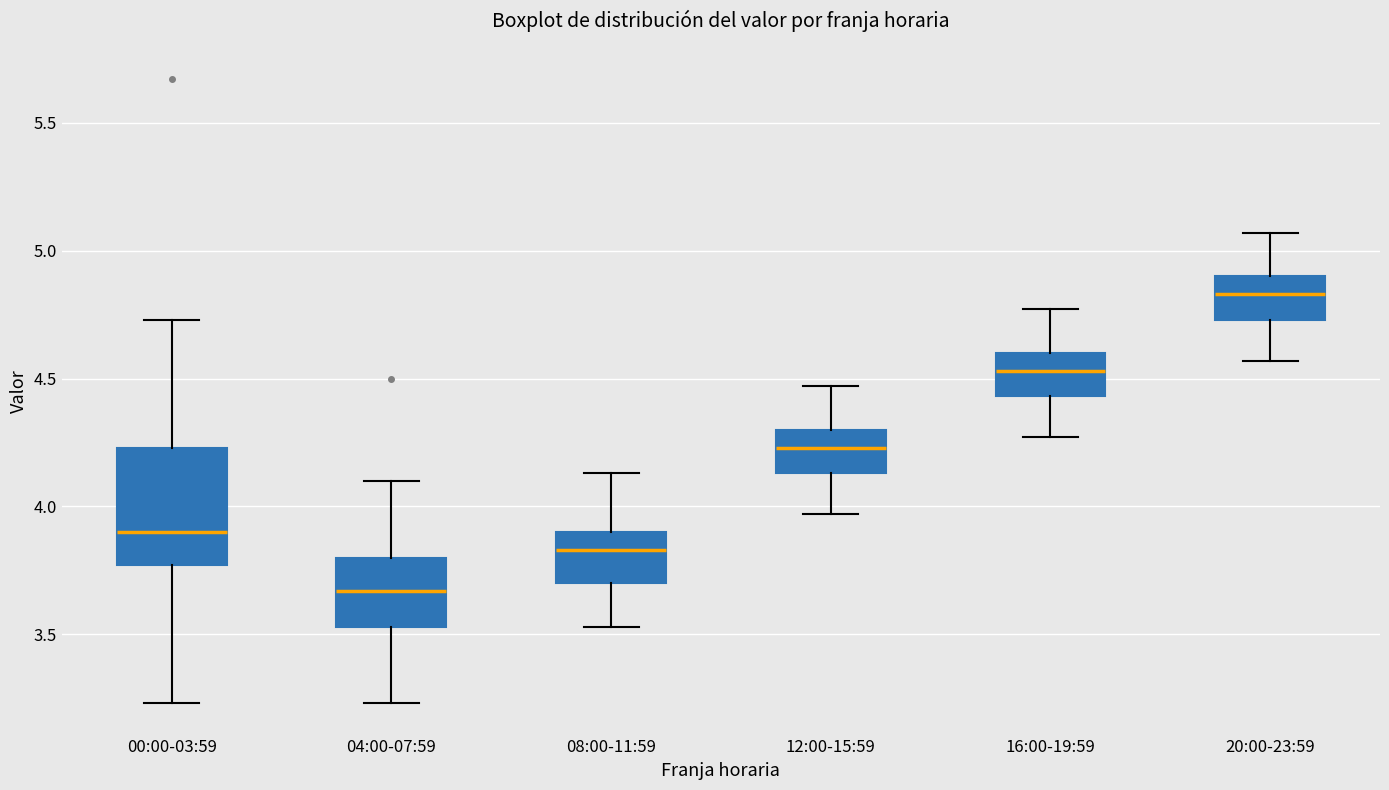

Where is the upper edge of the box for 12:00-15:59 on the y-axis? The values are not printed on the chart, so give them approximately, as read against the axis.

4.30